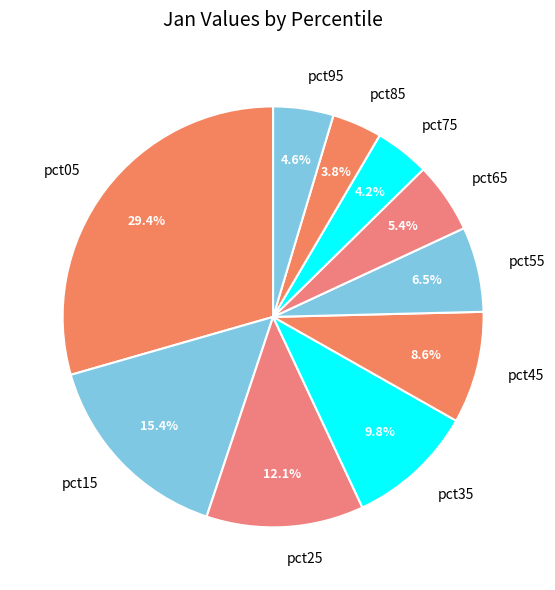

Combined, do pct35 and pct75 account for over 50%?

No